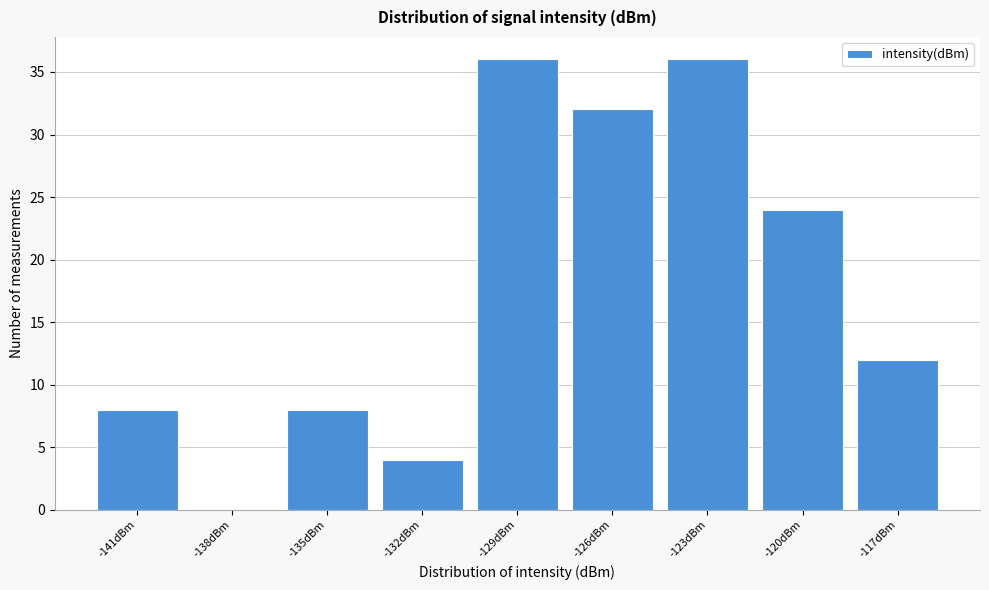

Reading left to right, extract all data points from this chart.

-141dBm=8	-138dBm=0	-135dBm=8	-132dBm=4	-129dBm=36	-126dBm=32	-123dBm=36	-120dBm=24	-117dBm=12